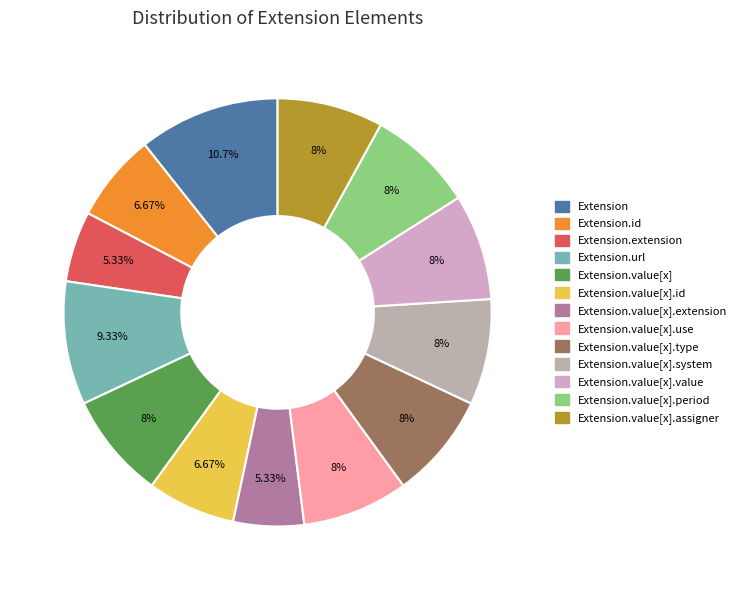

How many segments does this pie chart have?

13